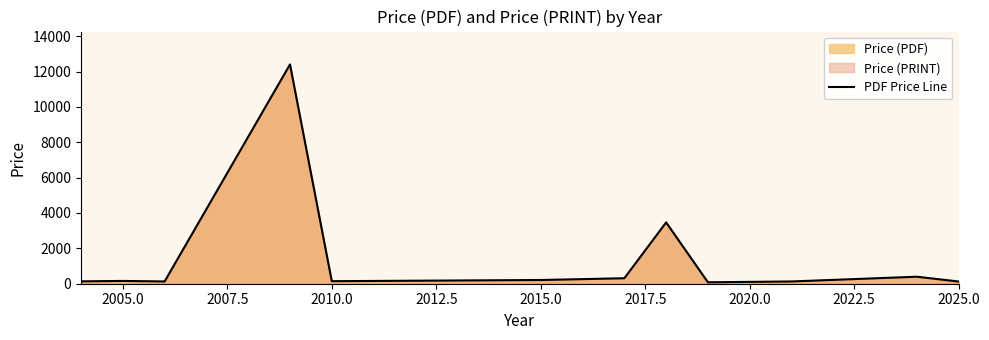

What is the smallest value displayed?

79.8